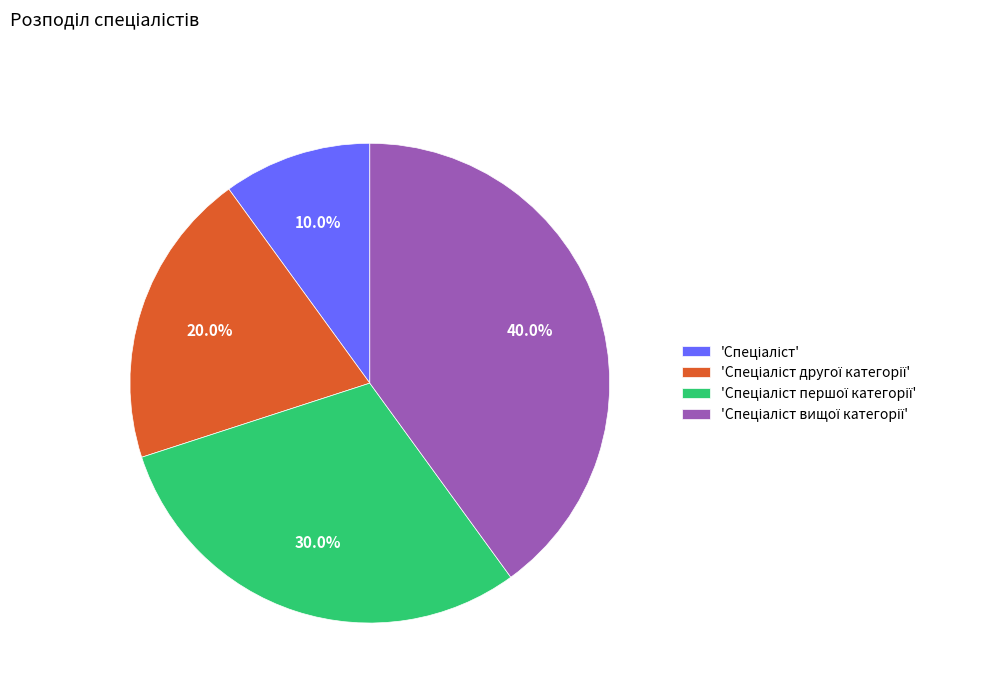

Does any single category account for the majority?

No